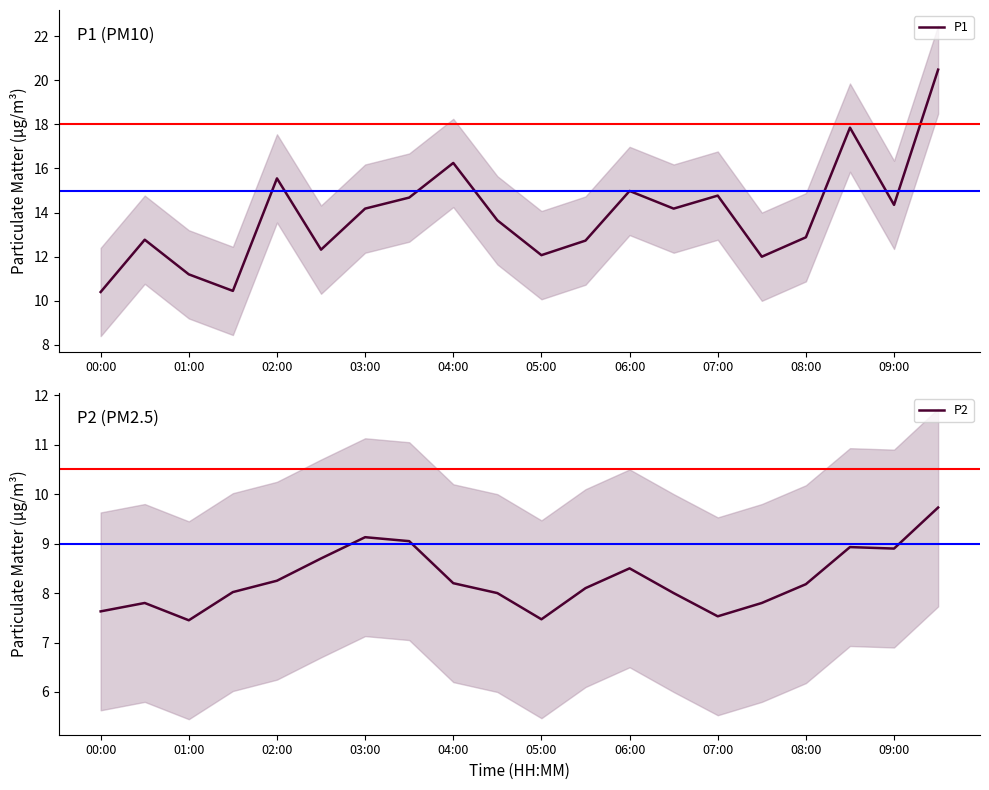

At which label does P1 first exceed 14?

02:00